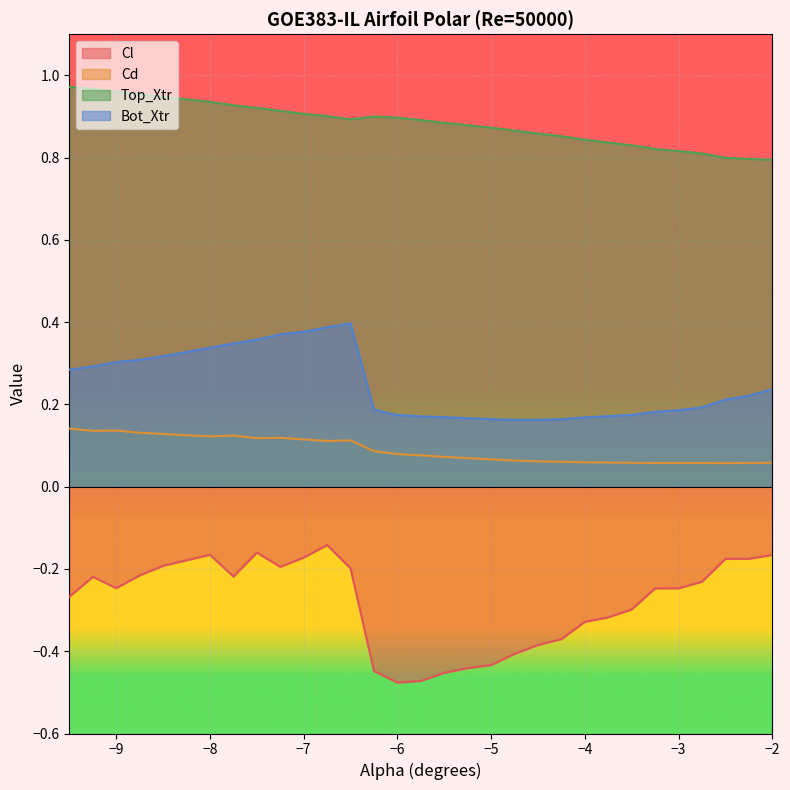

At how many categories does at least one series exceed 0?

30